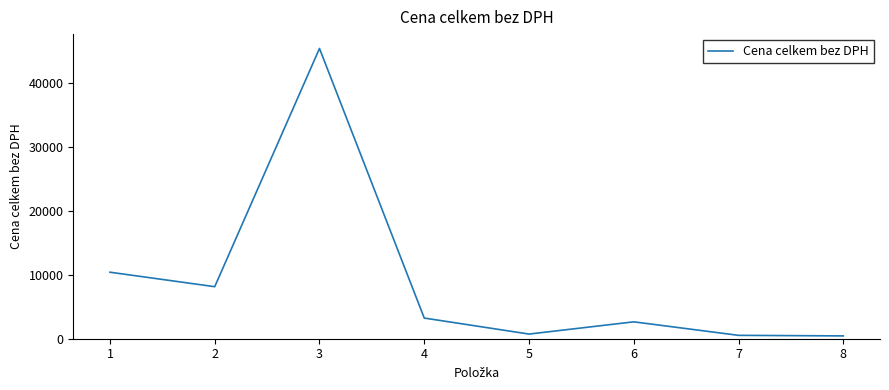

What is the change in value from 2 to 3?

+37309.5